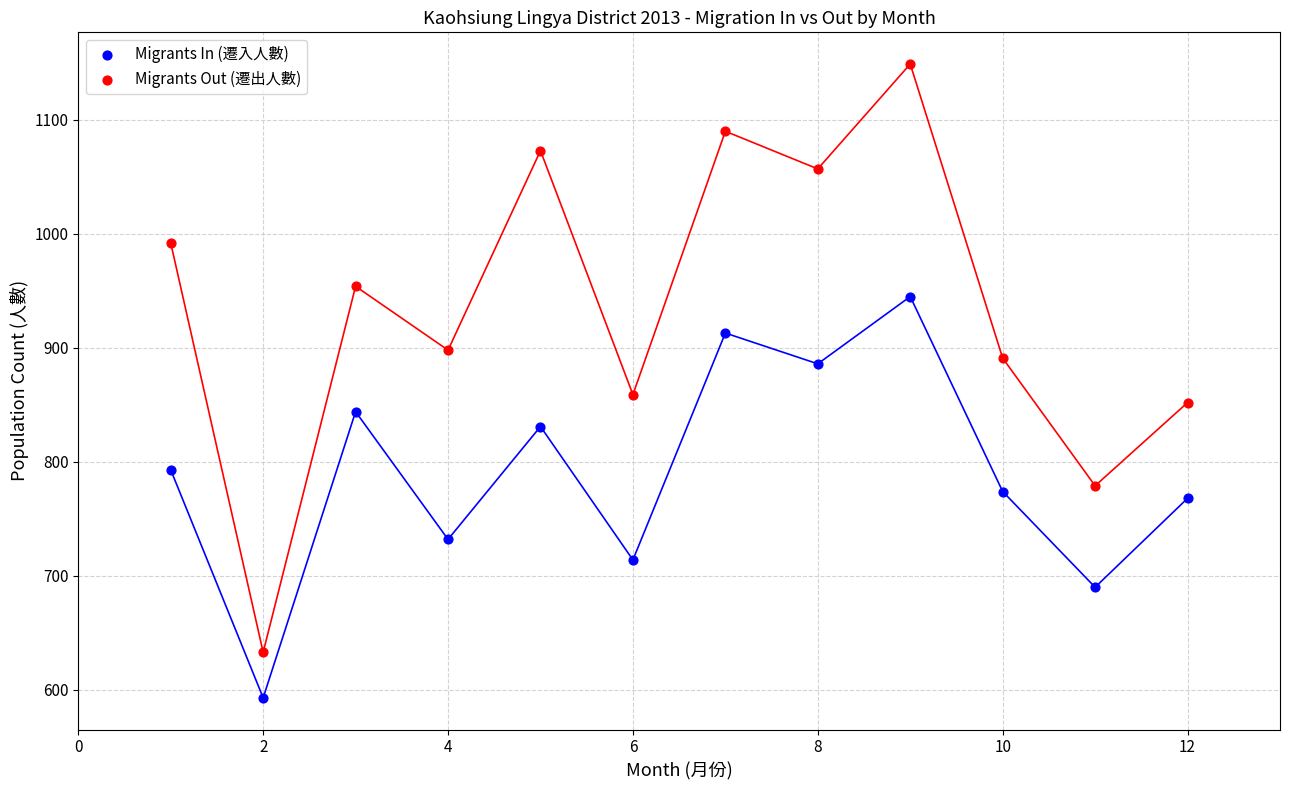

Which series contains the lowest Y value?

Migrants In (遷入人數)